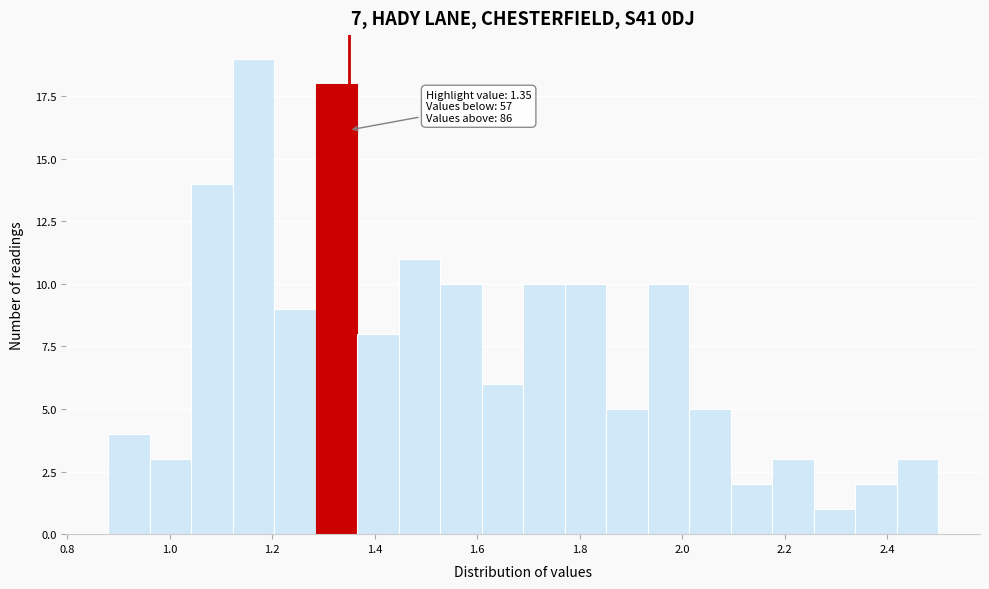

Over which range of the x-axis is the bar tallest?

1.12 to 1.20